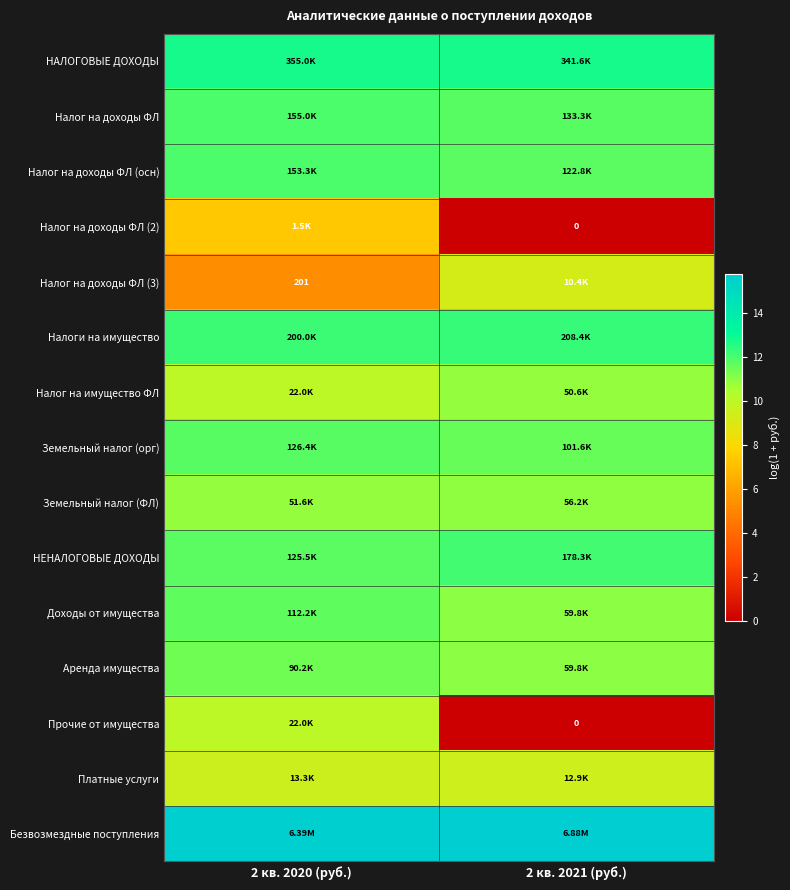

Which series has the largest total across all categories?

Безвозмездные поступления